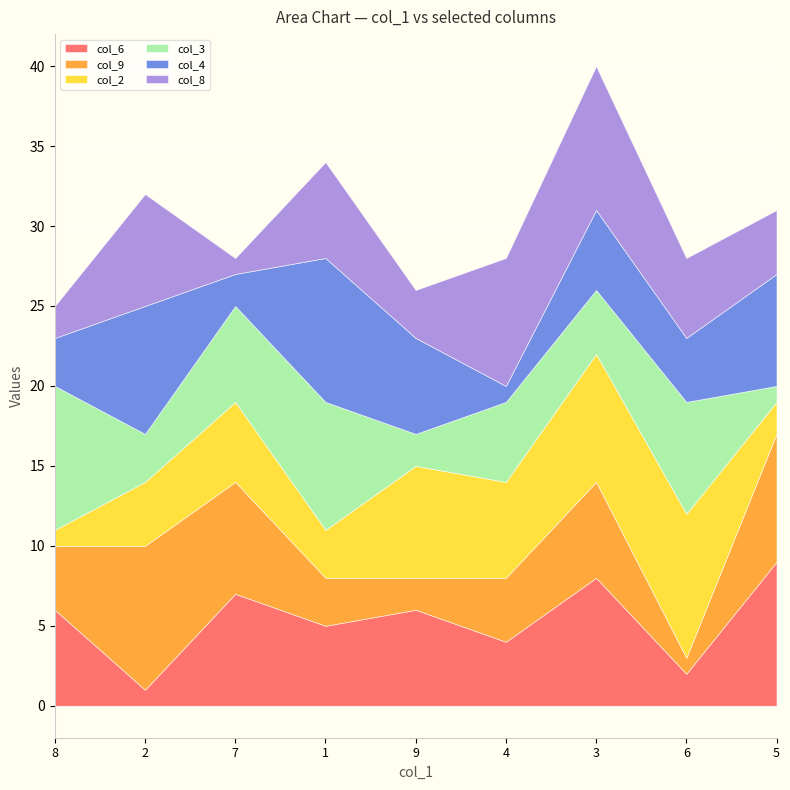

The value of col_3 at 6 is 7. True or false?

True